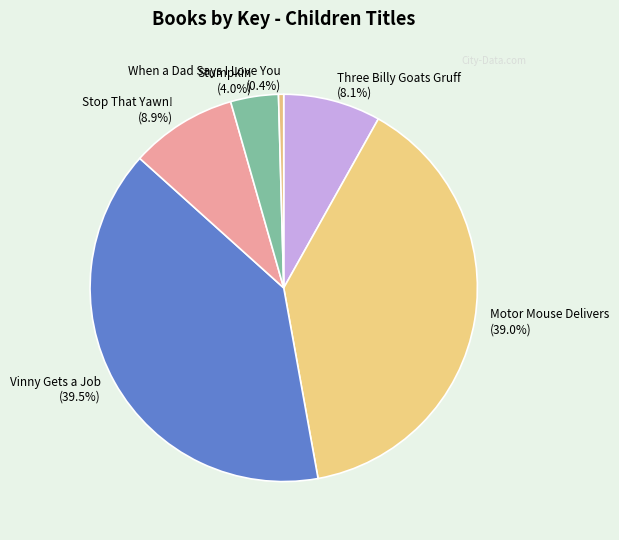

True or false: Motor Mouse Delivers accounts for 47% of the total.

False